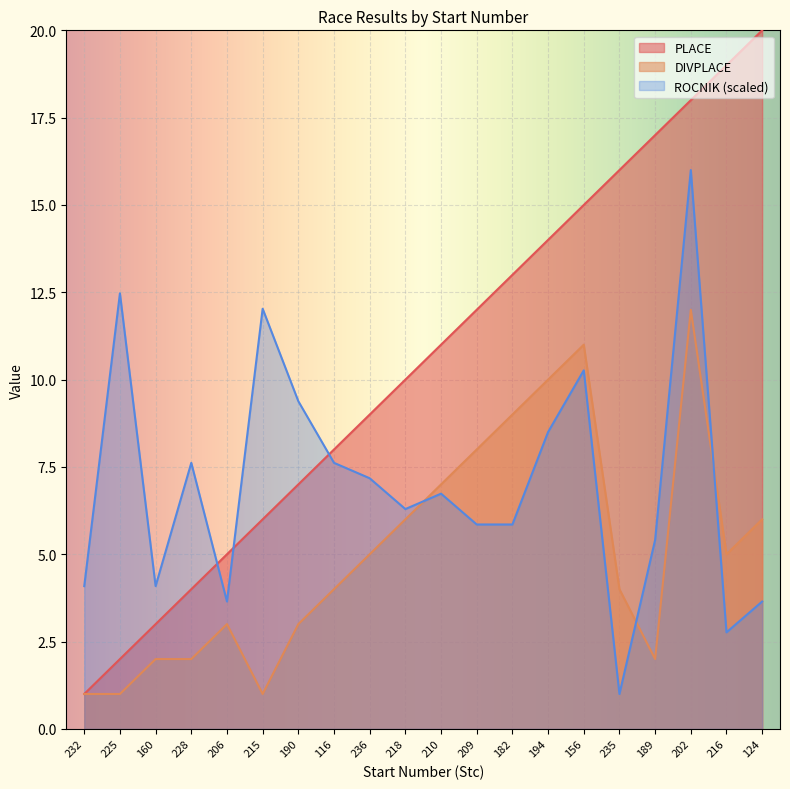

The value of PLACE at 189 is 17.0. True or false?

True